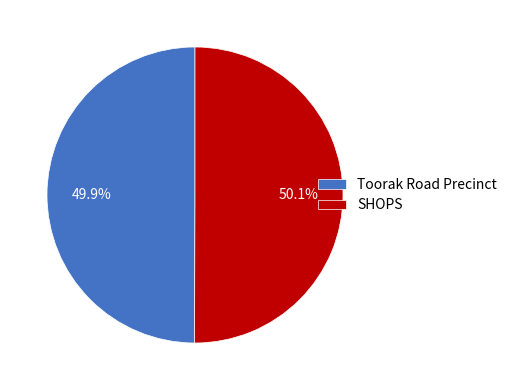

Does any single category account for the majority?

Yes